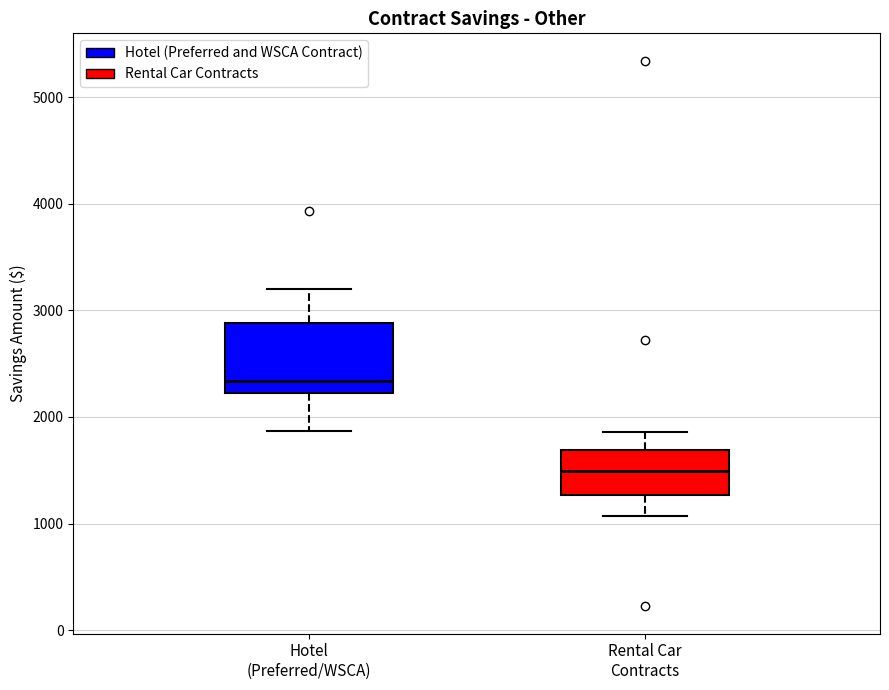

Comparing the boxes themselves (not the whiskers), which one is the tallest?

Hotel (Preferred/WSCA)